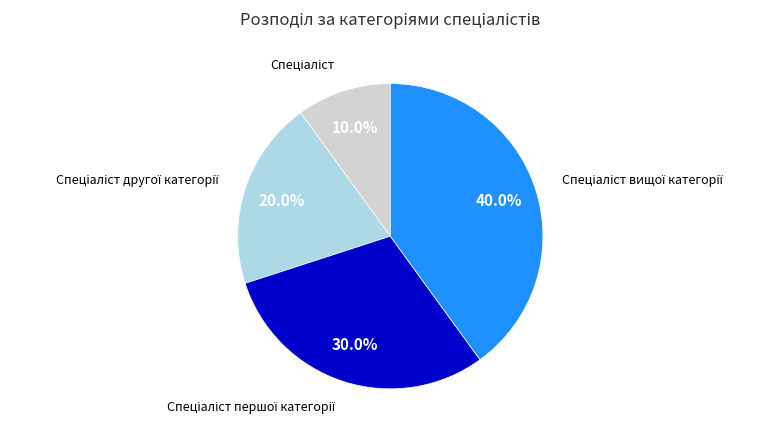

Is there any slice that represents more than half of the pie?

No